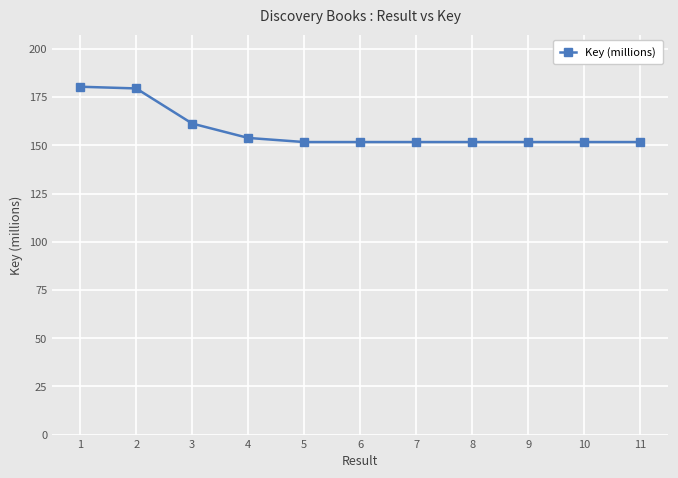

What is the greatest value displayed?

180.4